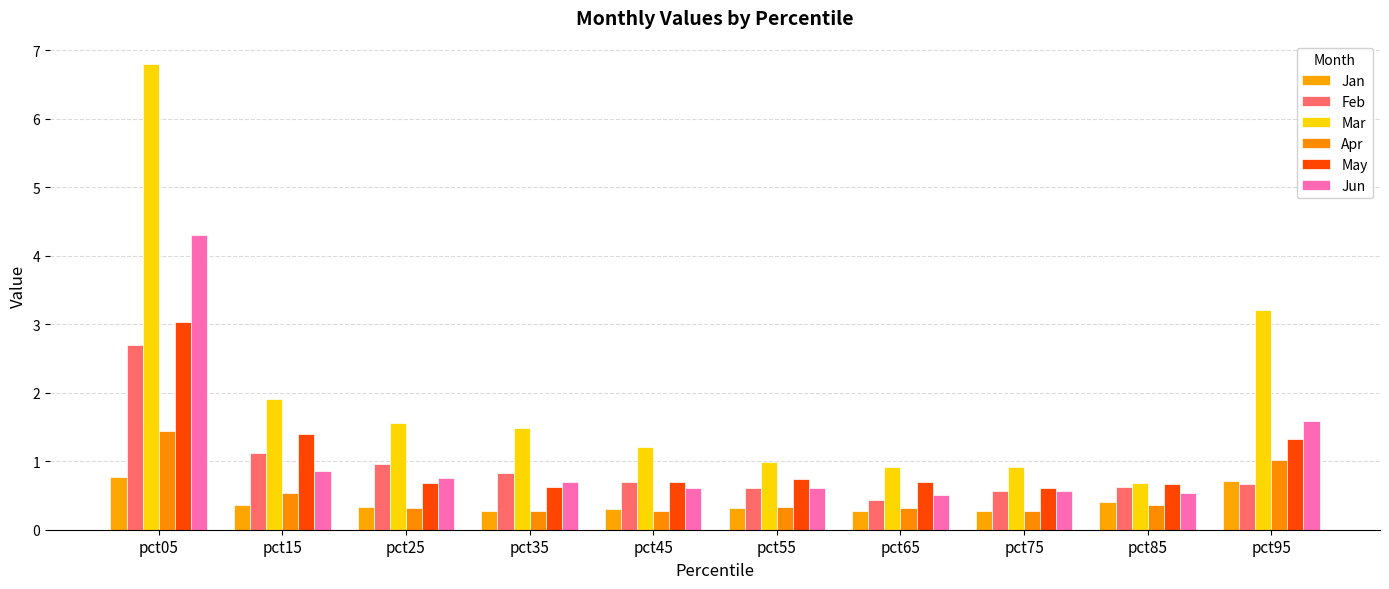

How many bars are there in each group?

6